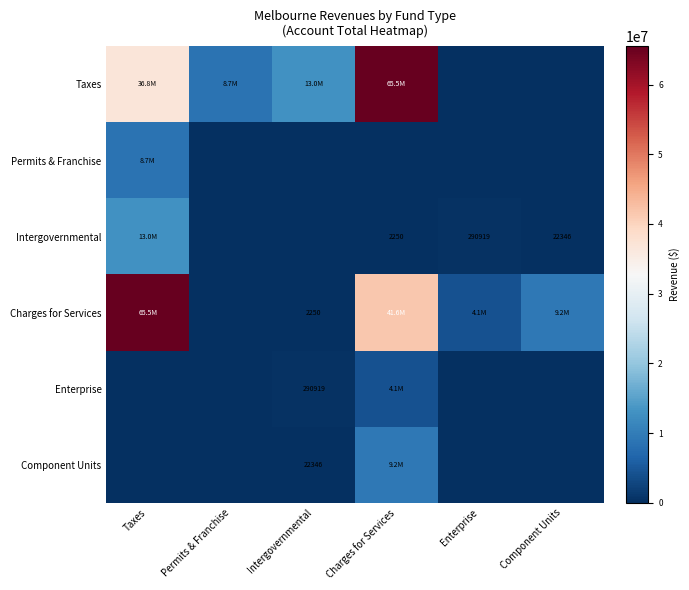

Rank the categories by Permits & Franchise value from lowest to highest.

Permits & Franchise, Intergovernmental, Charges for Services, Enterprise, Component Units, Taxes